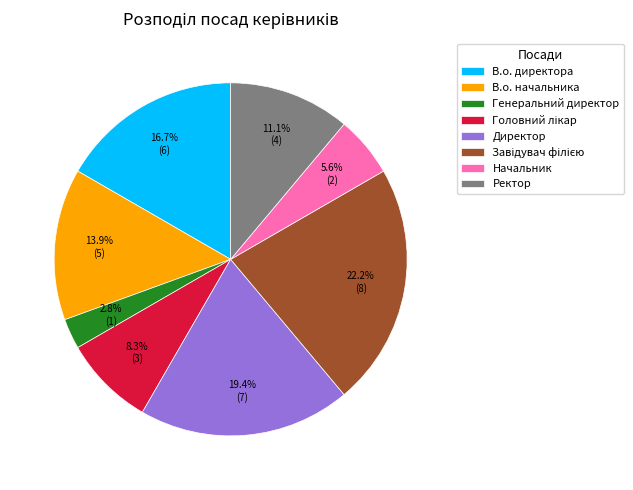

Between В.о. директора and Директор, which is larger?

Директор